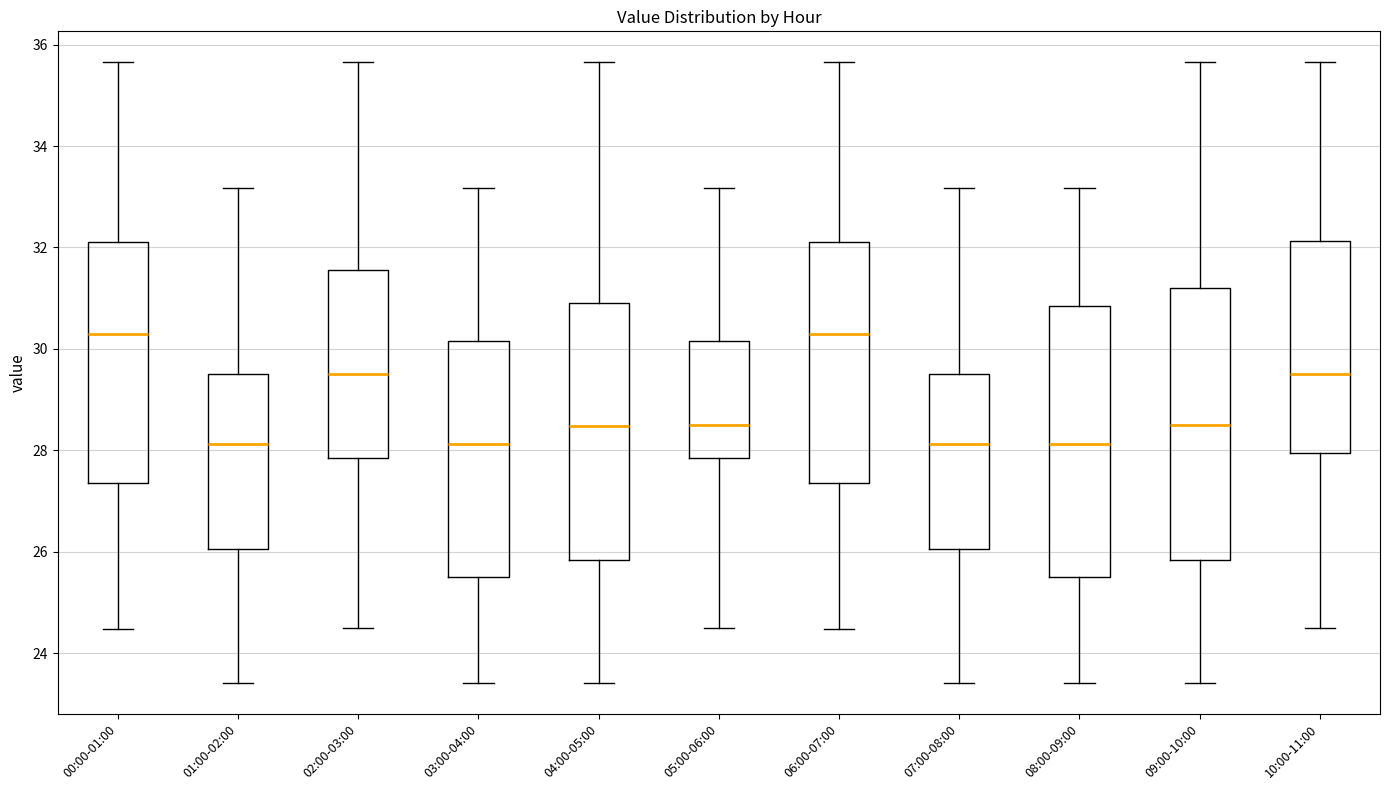

Reading left to right, read every box against the y-axis: the position of its median line, the range the box covers, and the ends of its whiskers. The values are not printed on the chart, so give them approximately, as read against the axis.

00:00-01:00: median 30.4, box 27.4 to 32.2, whiskers 24.4 to 35.6
01:00-02:00: median 28.2, box 26.0 to 29.6, whiskers 23.4 to 33.2
02:00-03:00: median 29.6, box 27.8 to 31.6, whiskers 24.6 to 35.6
03:00-04:00: median 28.2, box 25.6 to 30.2, whiskers 23.4 to 33.2
04:00-05:00: median 28.4, box 25.8 to 31.0, whiskers 23.4 to 35.6
05:00-06:00: median 28.6, box 27.8 to 30.2, whiskers 24.6 to 33.2
06:00-07:00: median 30.4, box 27.4 to 32.2, whiskers 24.4 to 35.6
07:00-08:00: median 28.2, box 26.0 to 29.6, whiskers 23.4 to 33.2
08:00-09:00: median 28.2, box 25.6 to 30.8, whiskers 23.4 to 33.2
09:00-10:00: median 28.6, box 25.8 to 31.2, whiskers 23.4 to 35.6
10:00-11:00: median 29.6, box 28.0 to 32.2, whiskers 24.6 to 35.6